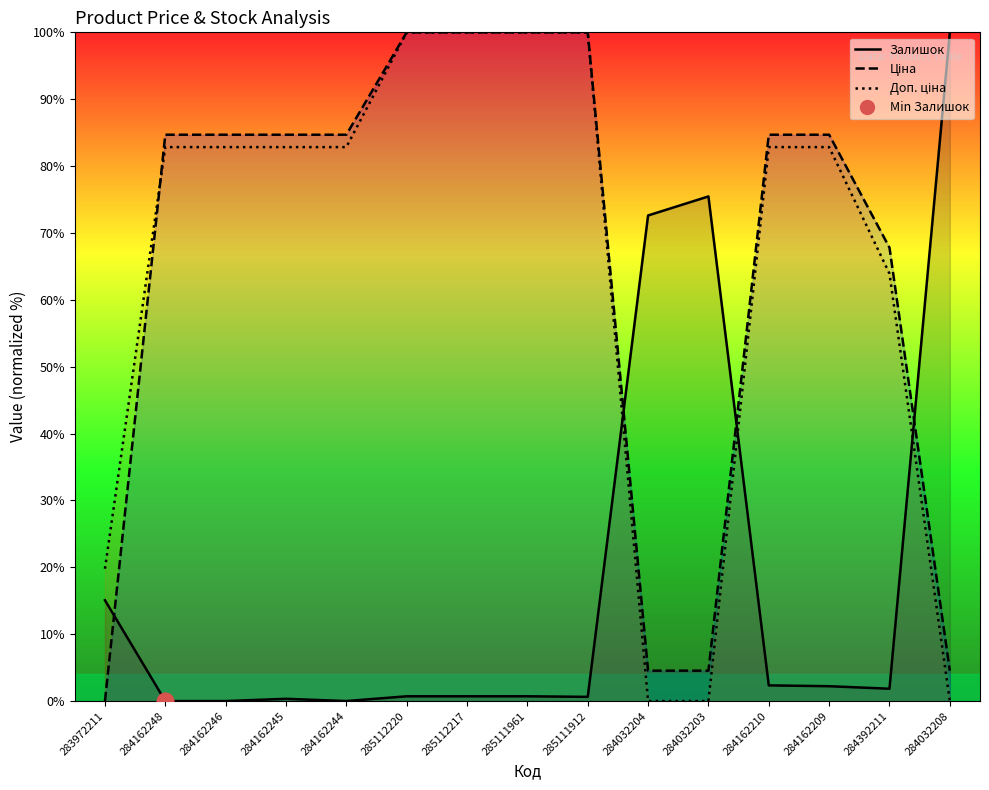

Reading left to right, what are all the values shown in this chart?

Доп. ціна: 19.8	82.8	82.8	82.8	82.8	100.0	100.0	100.0	100.0	0.0	0.0	82.8	82.8	63.9	0.0
Ціна: 0.0	84.7	84.7	84.7	84.7	100.0	100.0	100.0	100.0	4.5	4.5	84.7	84.7	67.8	4.5
Залишок: 15.1	0.0	0.0	0.3	0.0	0.7	0.7	0.7	0.6	72.6	75.5	2.3	2.2	1.8	100.0